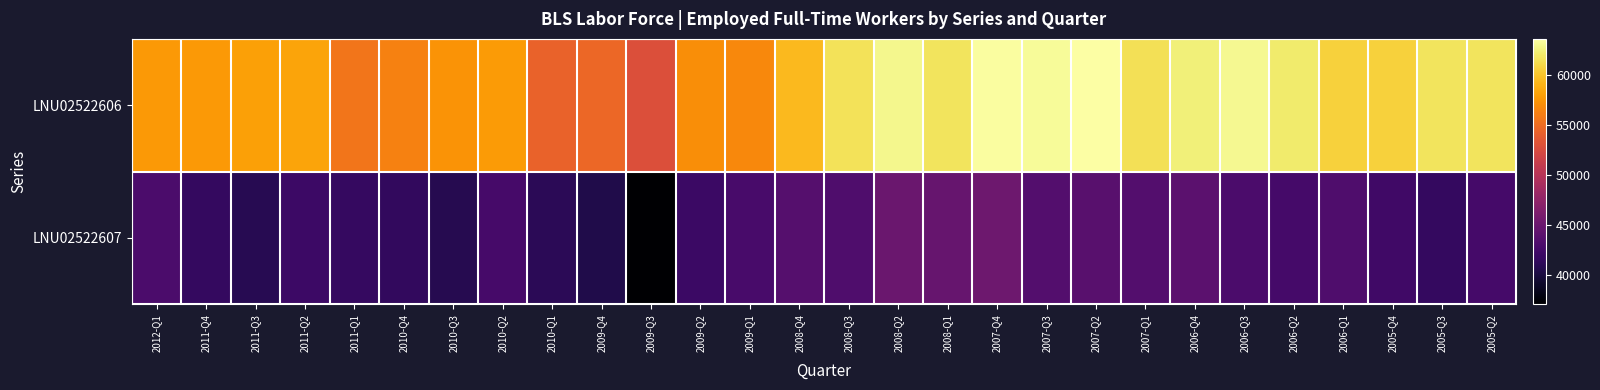

What is the difference between the LNU02522607 values at 2011-Q3 and 2008-Q2?

4105